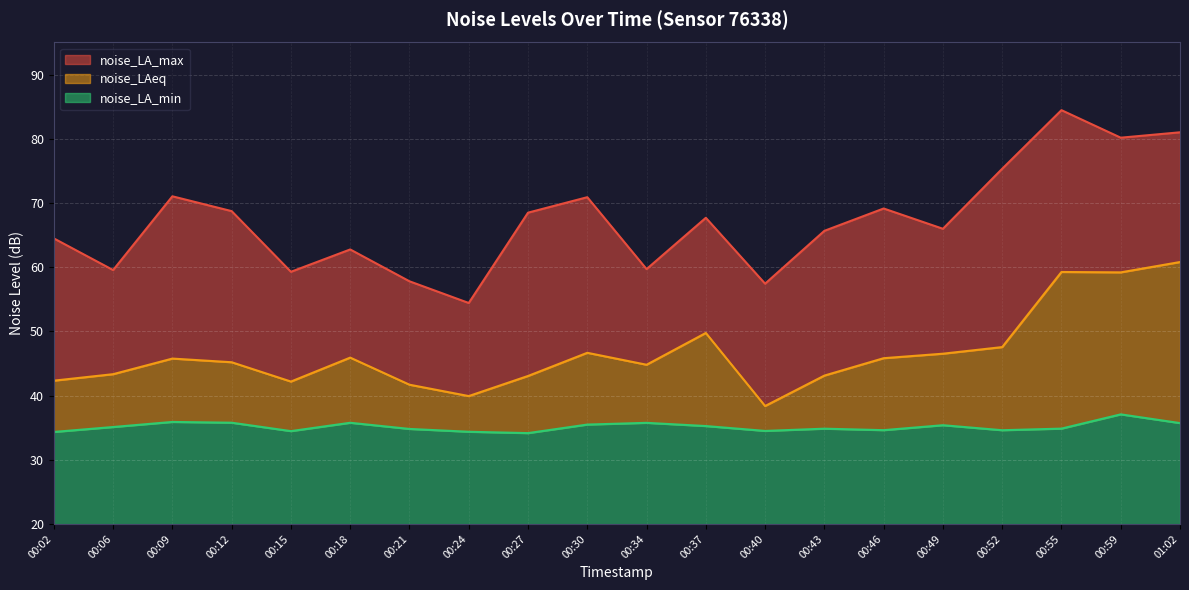

At which category does the chart reach its peak across all series?

00:55